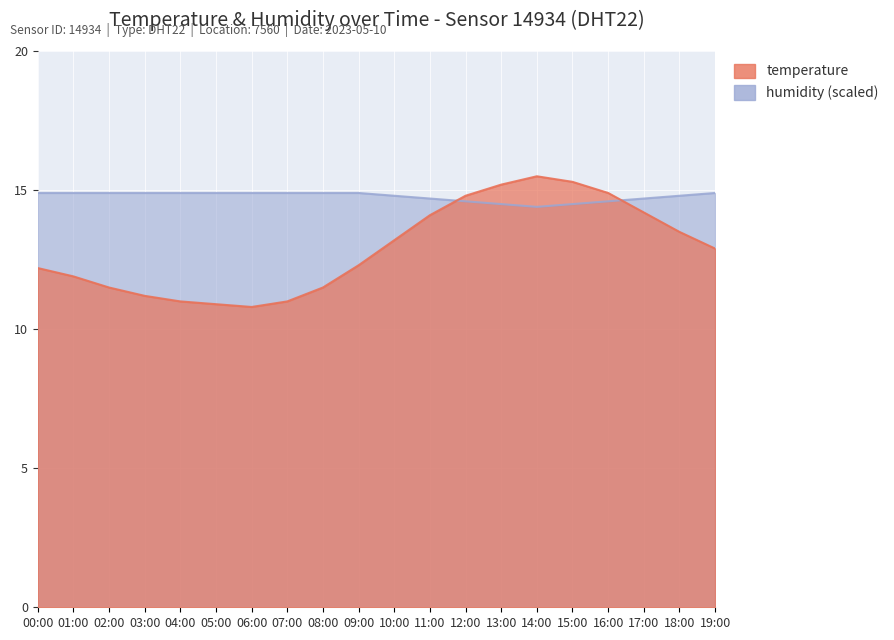

What is the lowest value of the humidity series?

14.4